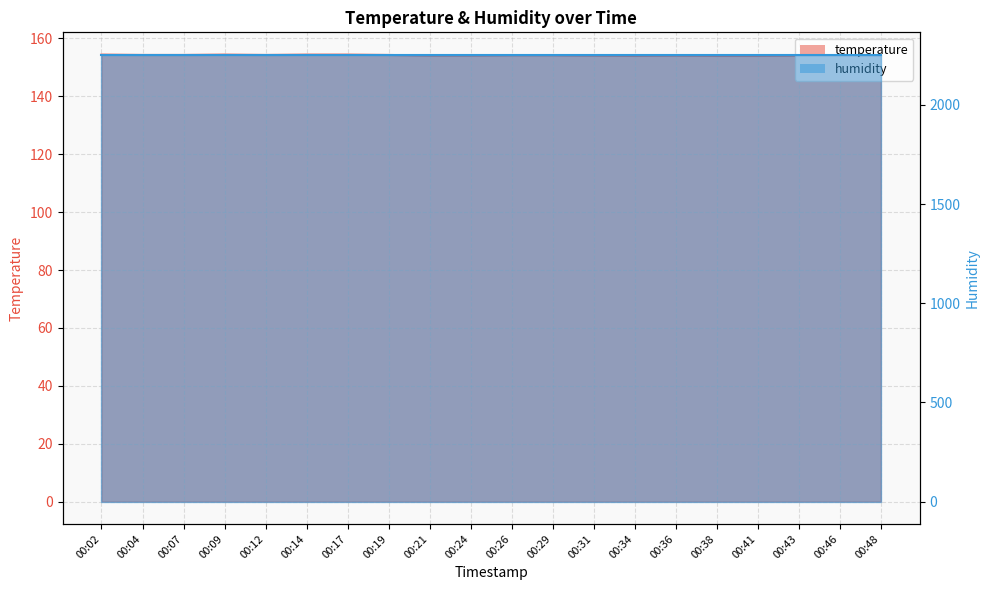

What is the value of the 15th point from the left?

154.1